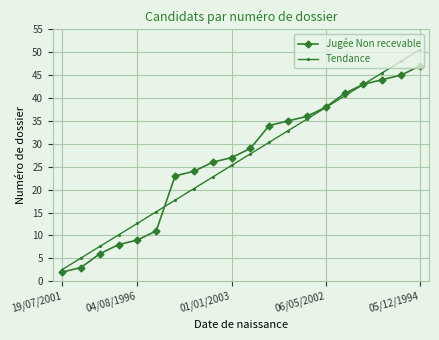

What is the value of the Jugée Non recevable point at the 13th from the left?

35.0